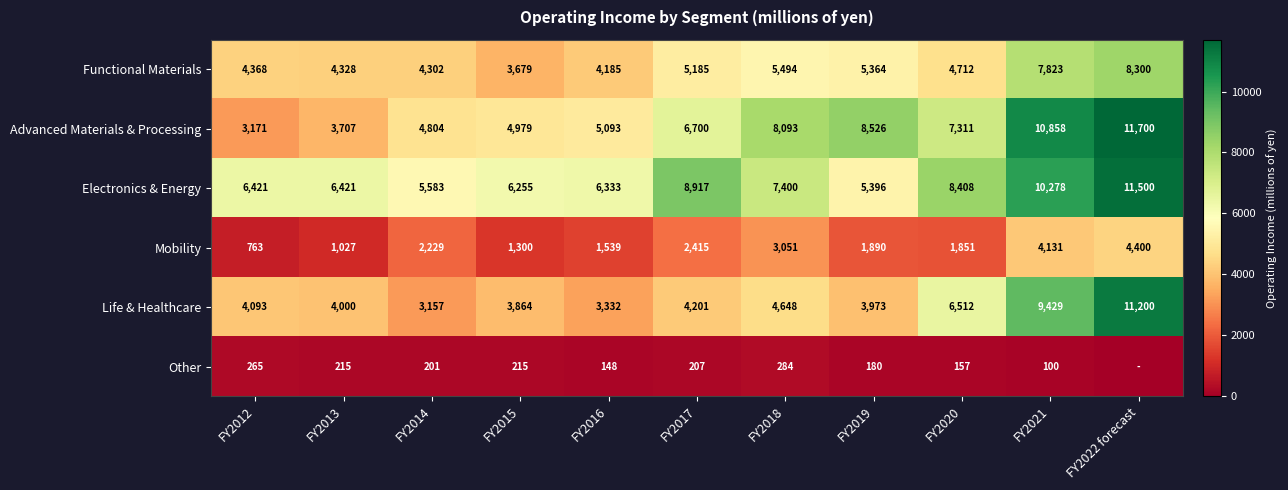

At how many categories does at least one series exceed 8520?

4